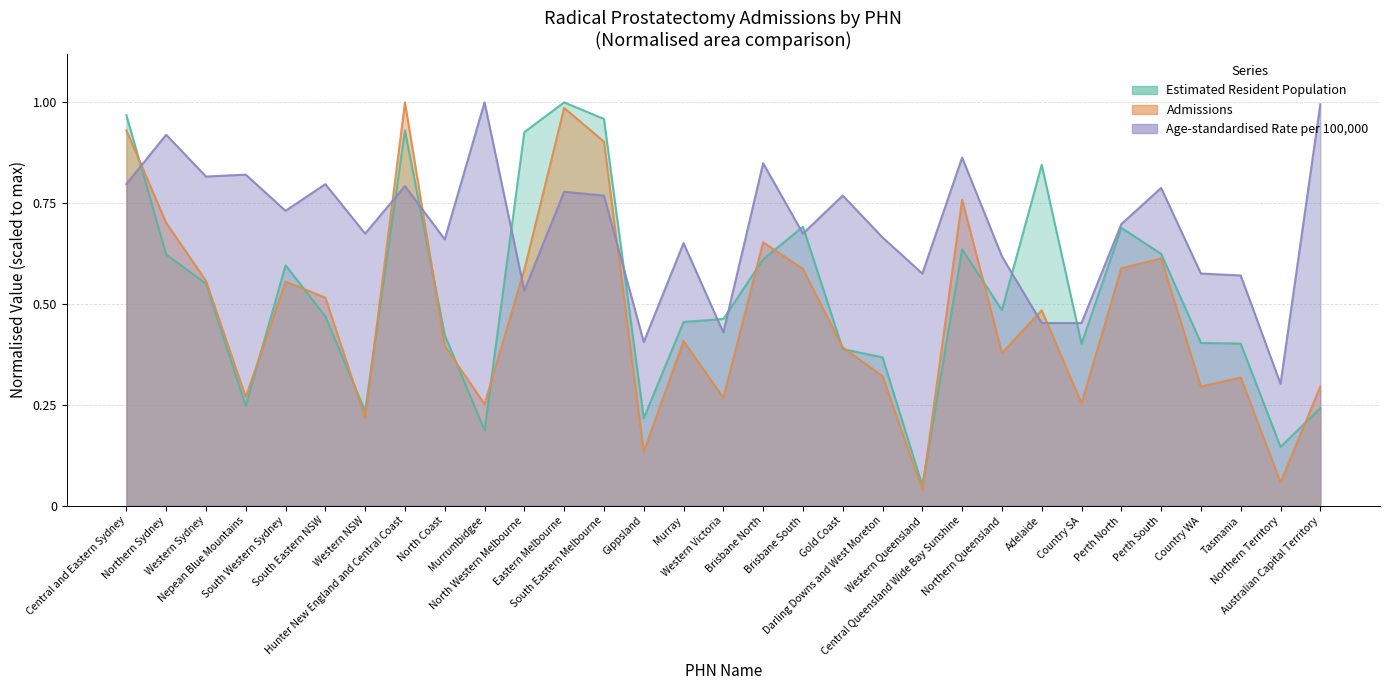

At which category does Admissions reach its first local peak?

South Western Sydney